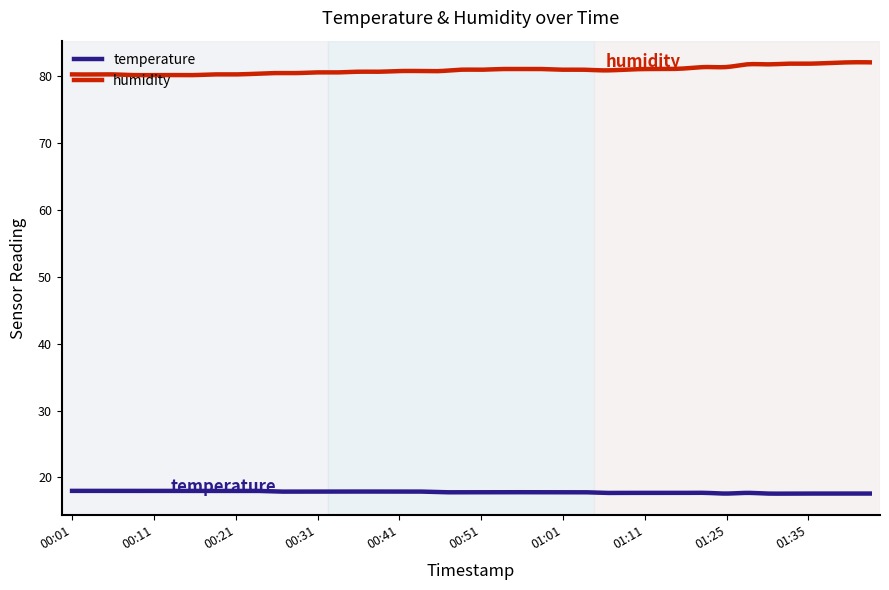

What is the greatest value displayed?

82.0